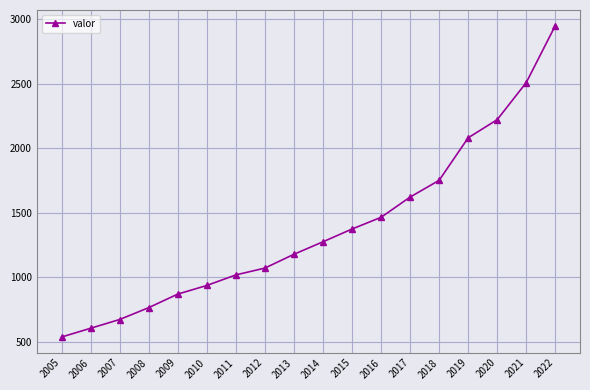

What is the difference between the maximum and minimum values?

2417